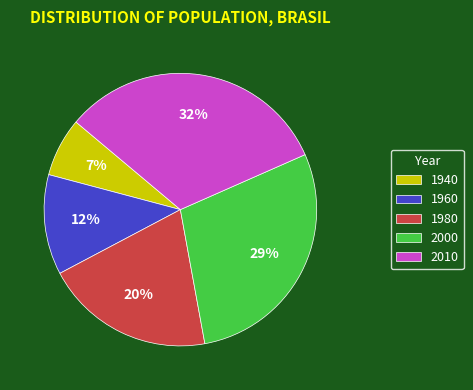

Which slice is the largest?

2010